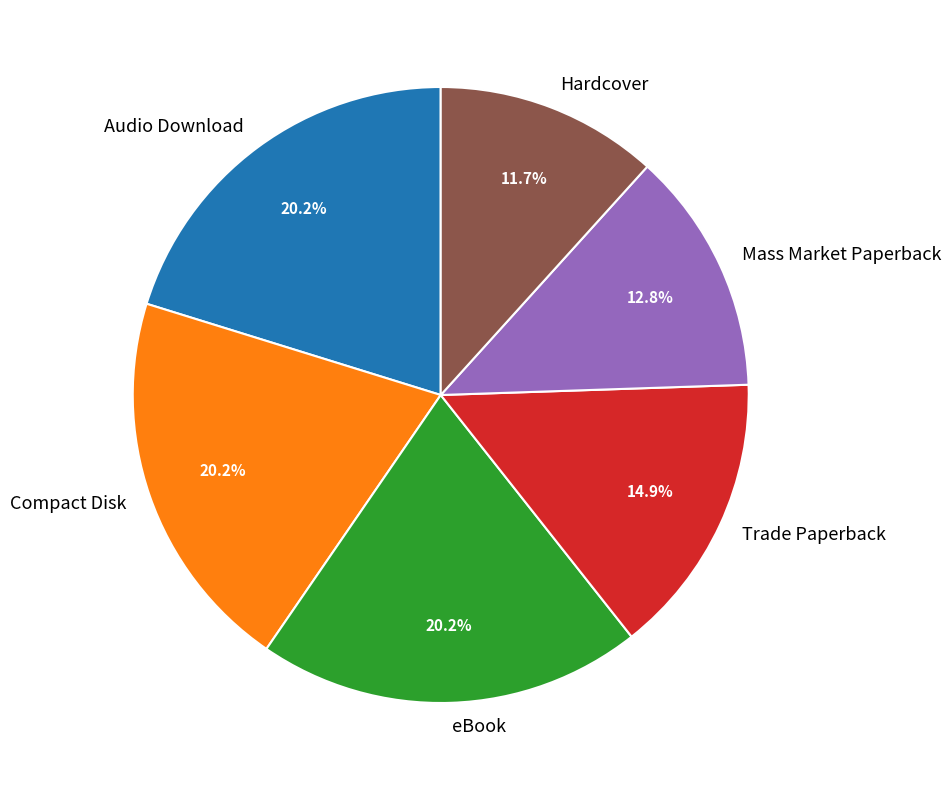

To the nearest percent, what percentage of the pie is Hardcover?

12%